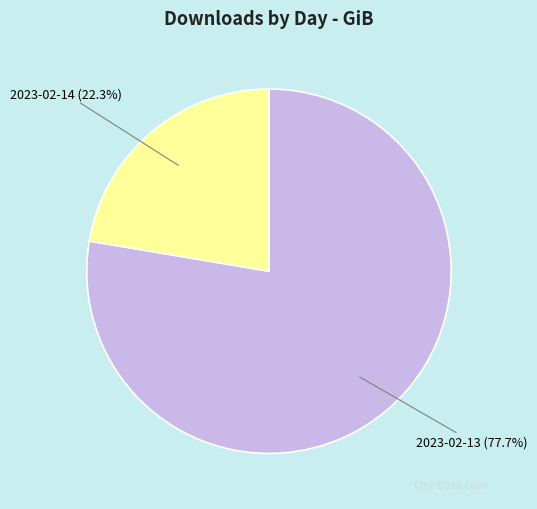

How much of the chart is everything except 2023-02-14?

77.7%